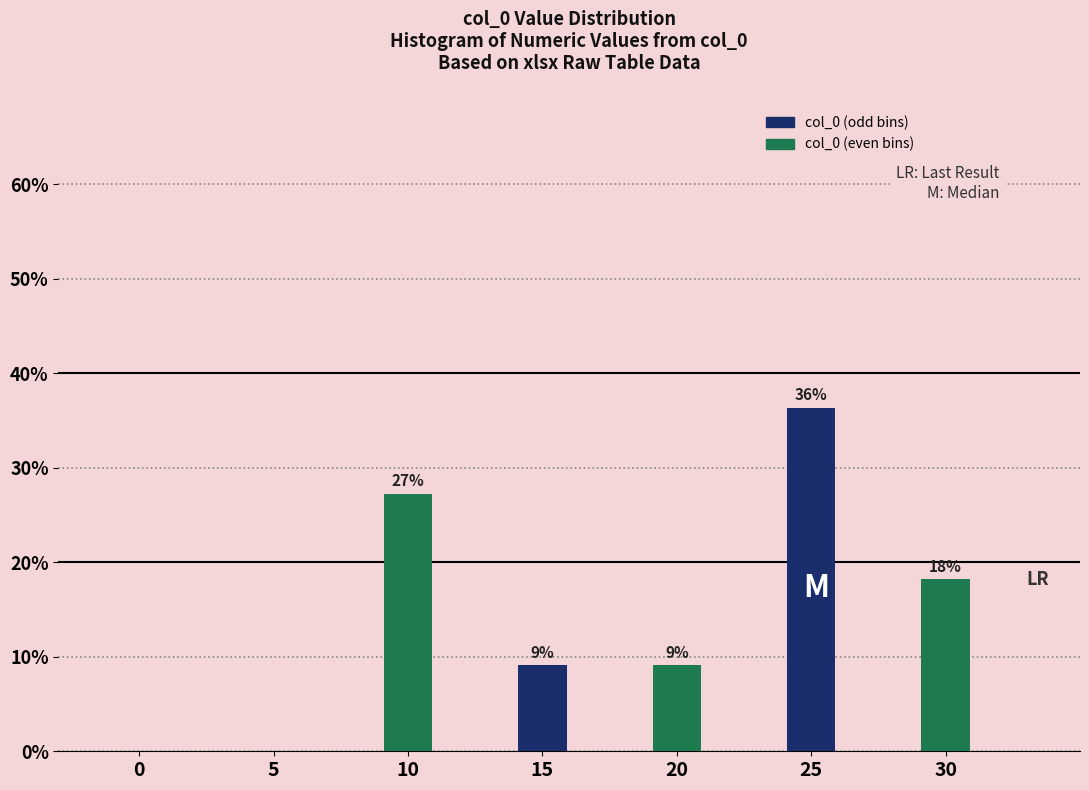

Are the bars horizontal?

No